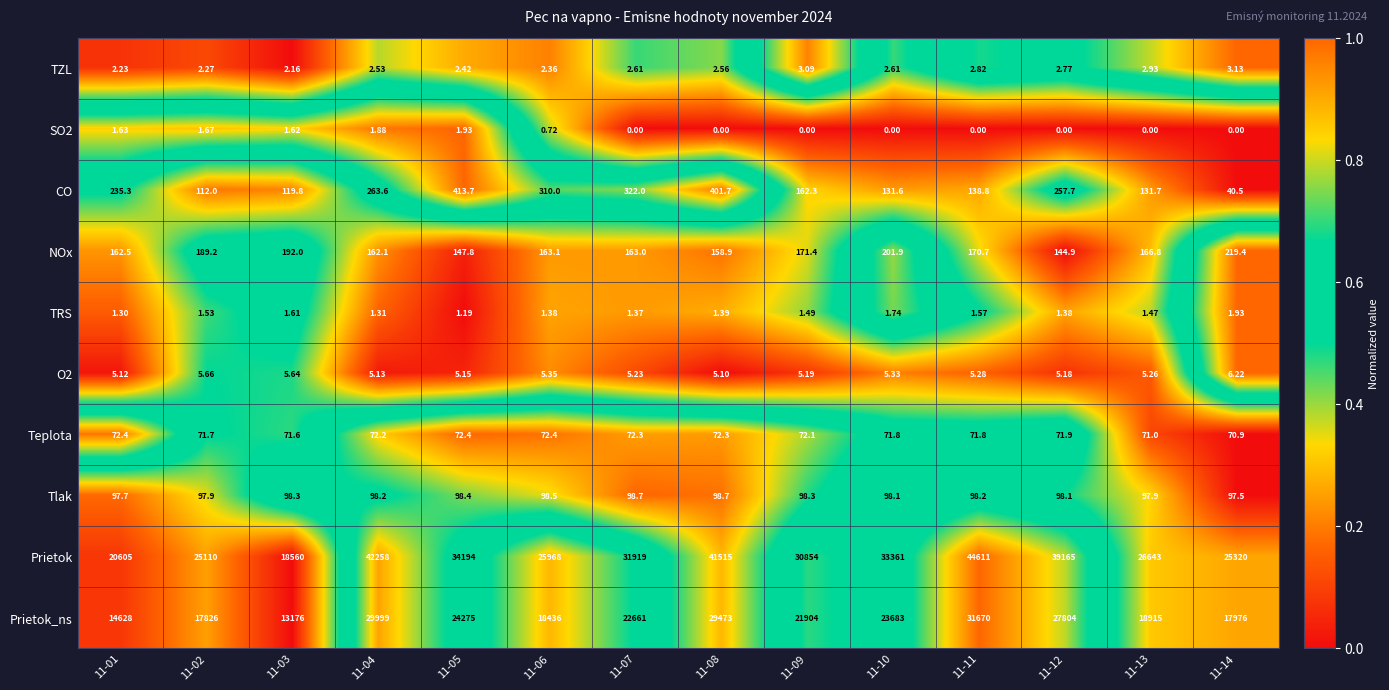

Is the value of O2 at 11-11 greater than the value of Prietok_ns at 11-13?

No